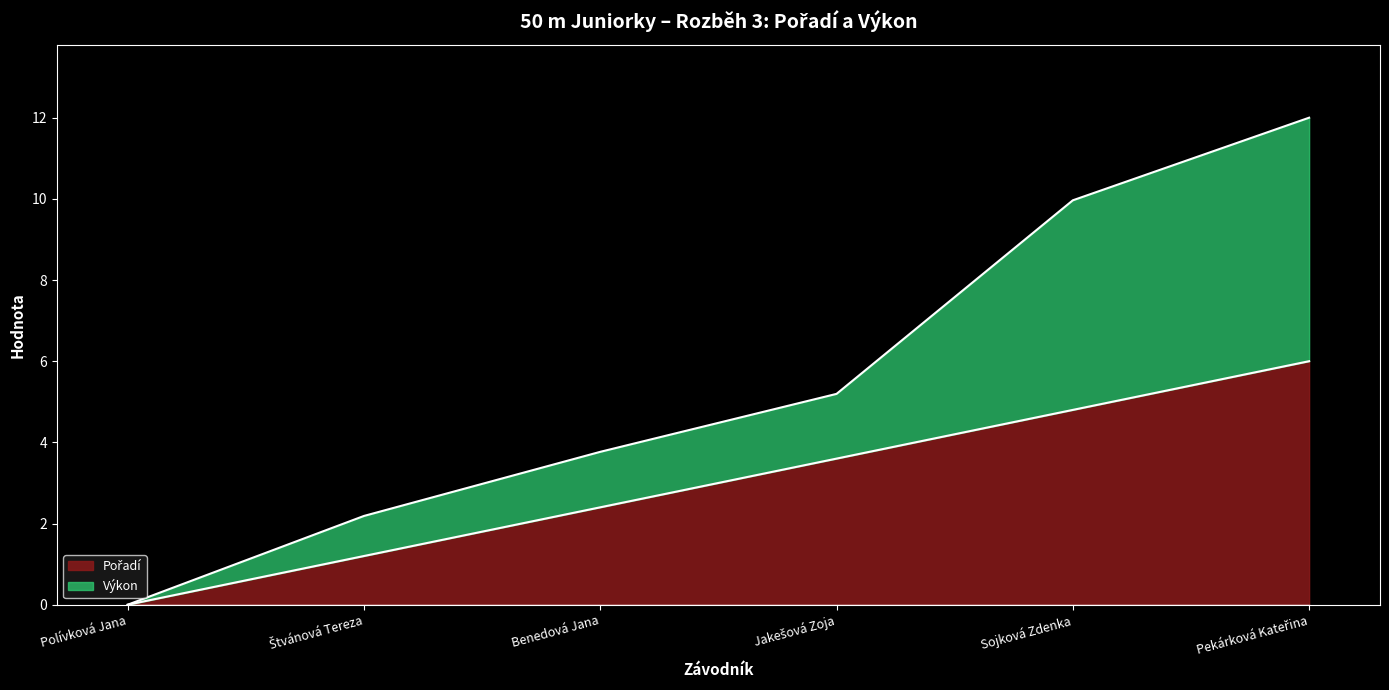

True or false: Výkon and Pořadí cross at least once.

False